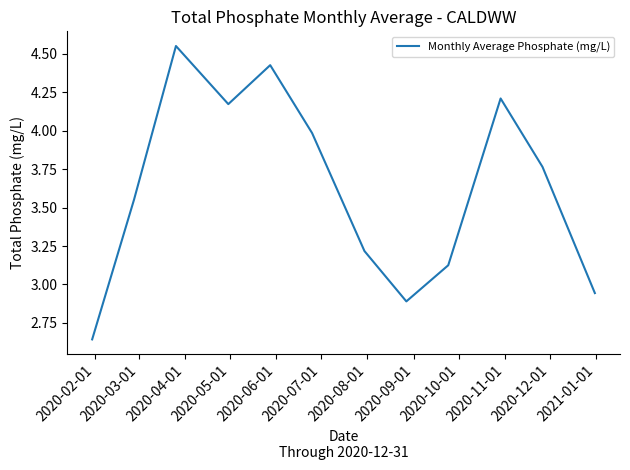

What is the difference between the maximum and minimum values?

1.9